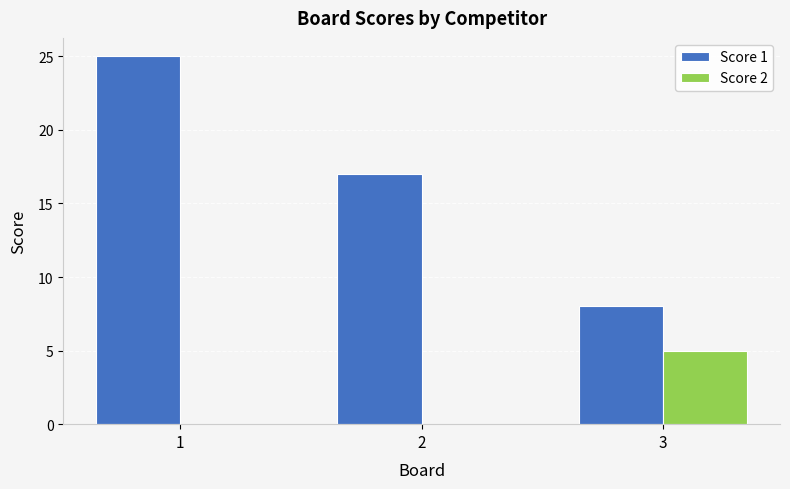

Does the chart contain stacked bars?

No